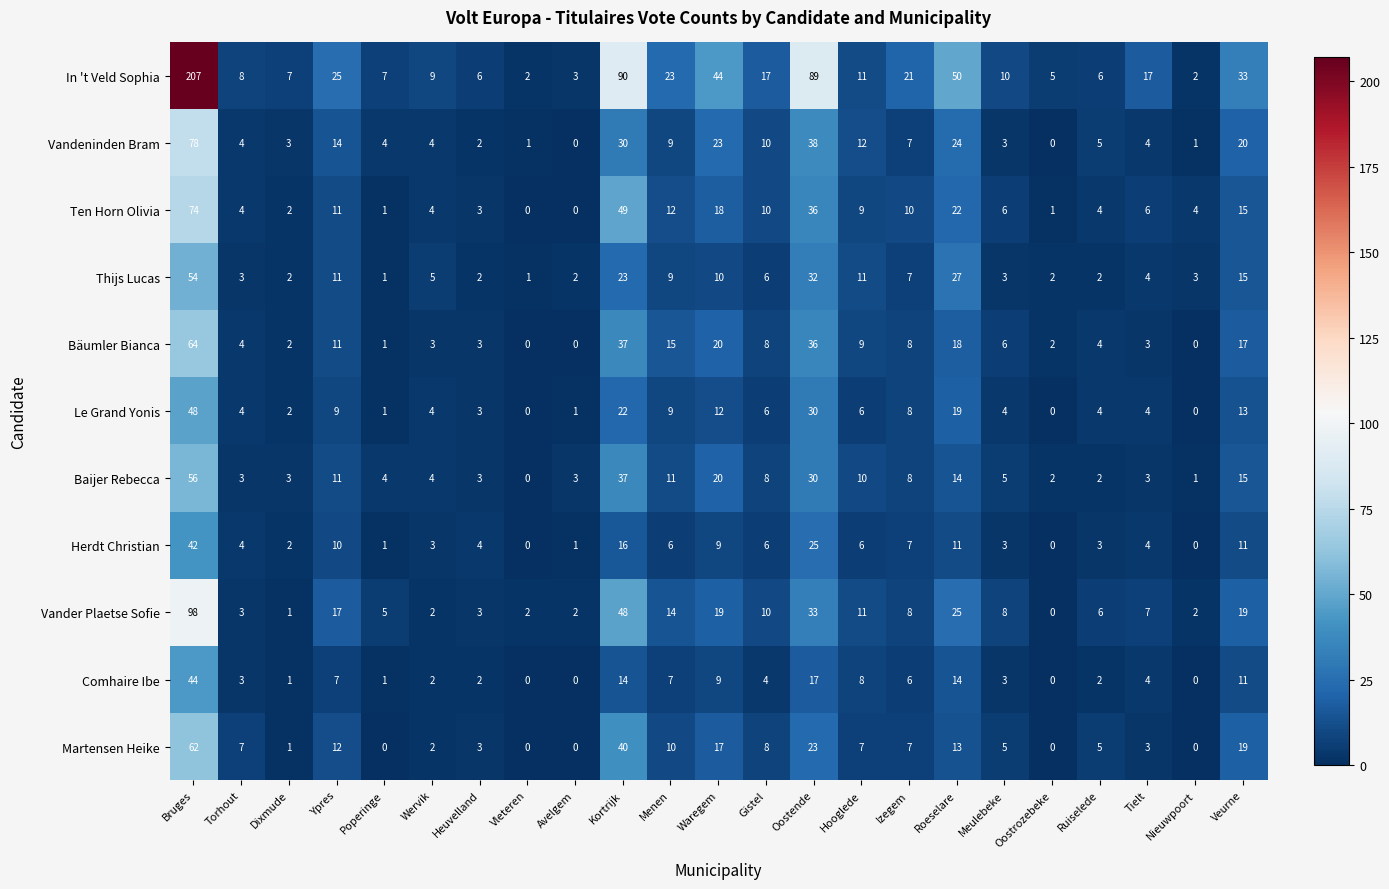

What is the maximum value shown in the chart?

207